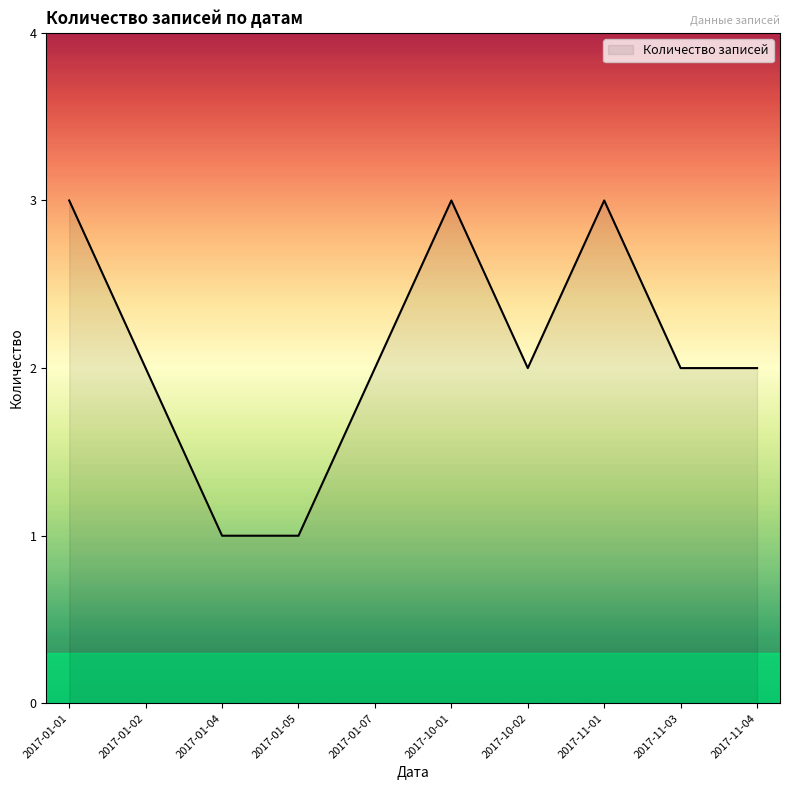

Where is the first local maximum?

2017-10-01